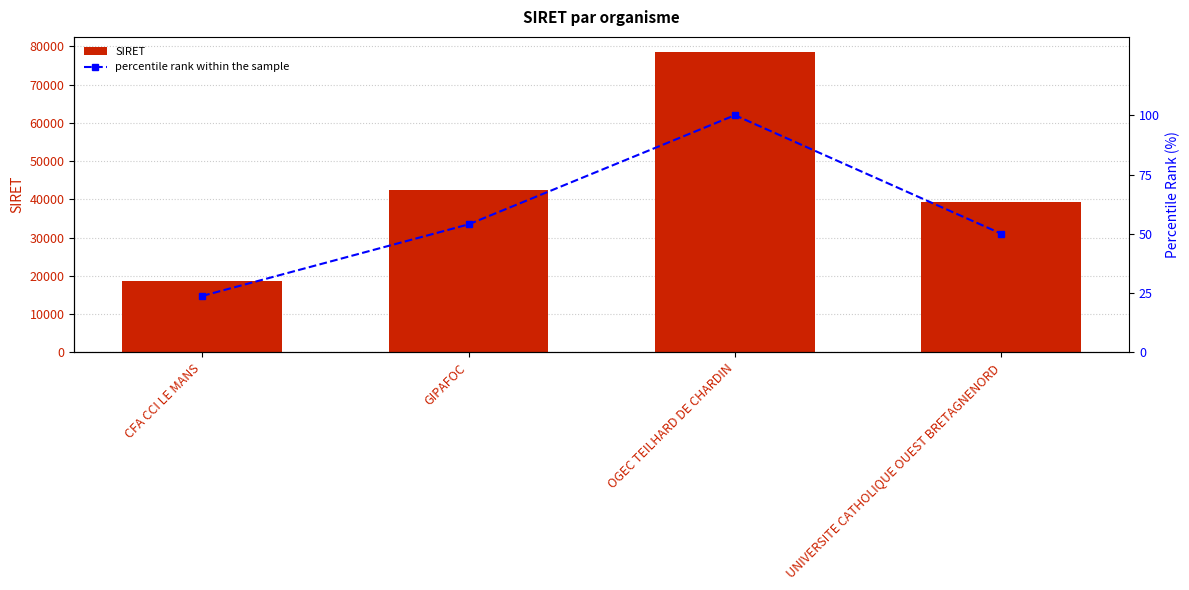

At OGEC TEILHARD DE CHARDIN, list the series in order from largest to smallest.

SIRET, percentile rank within the sample